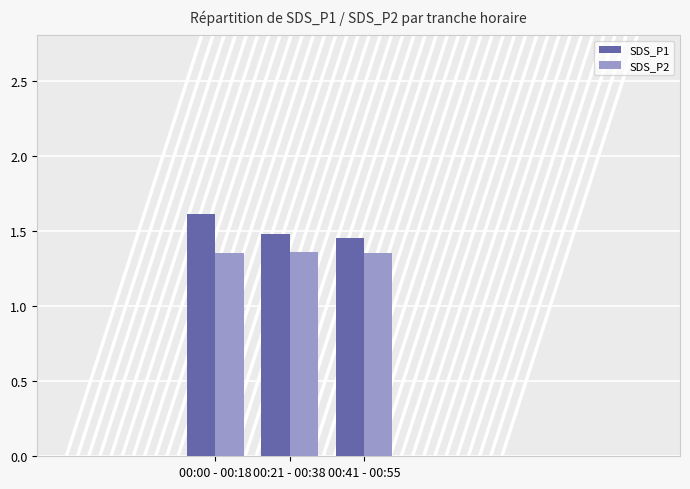

How many bars are there in each group?

2